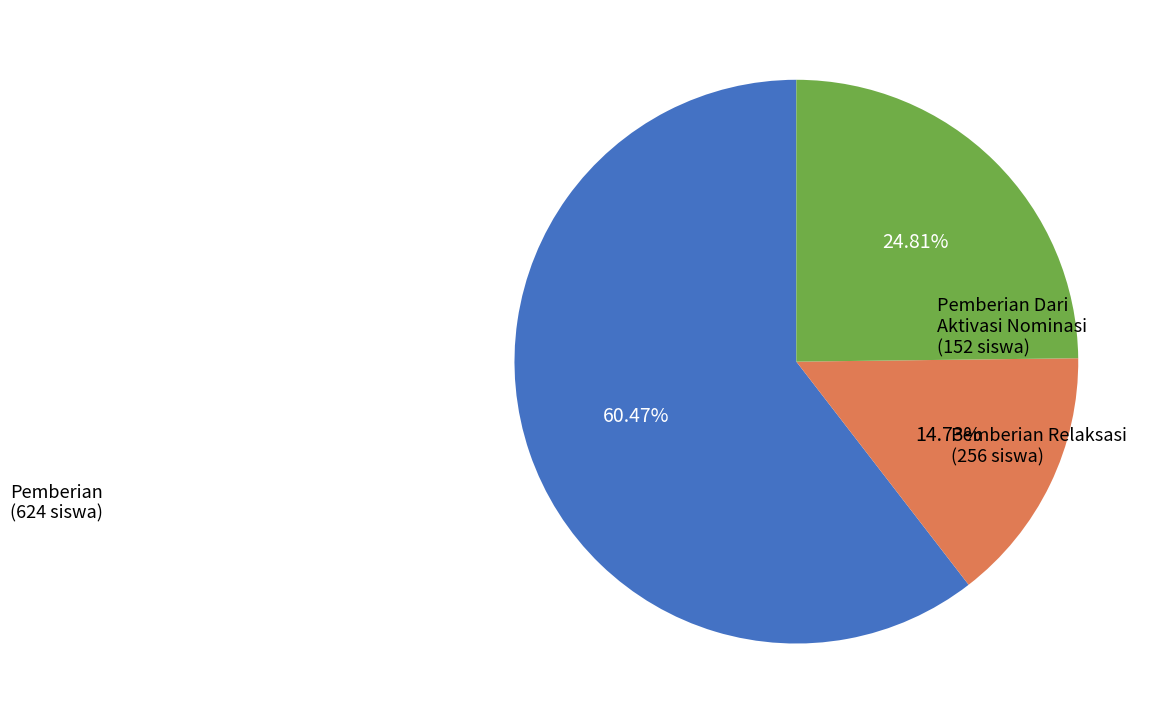

Is there a majority slice in this chart?

Yes